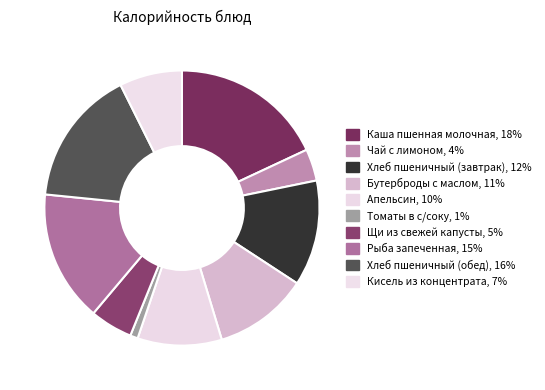

True or false: Хлеб пшеничный (обед) accounts for 10% of the total.

False